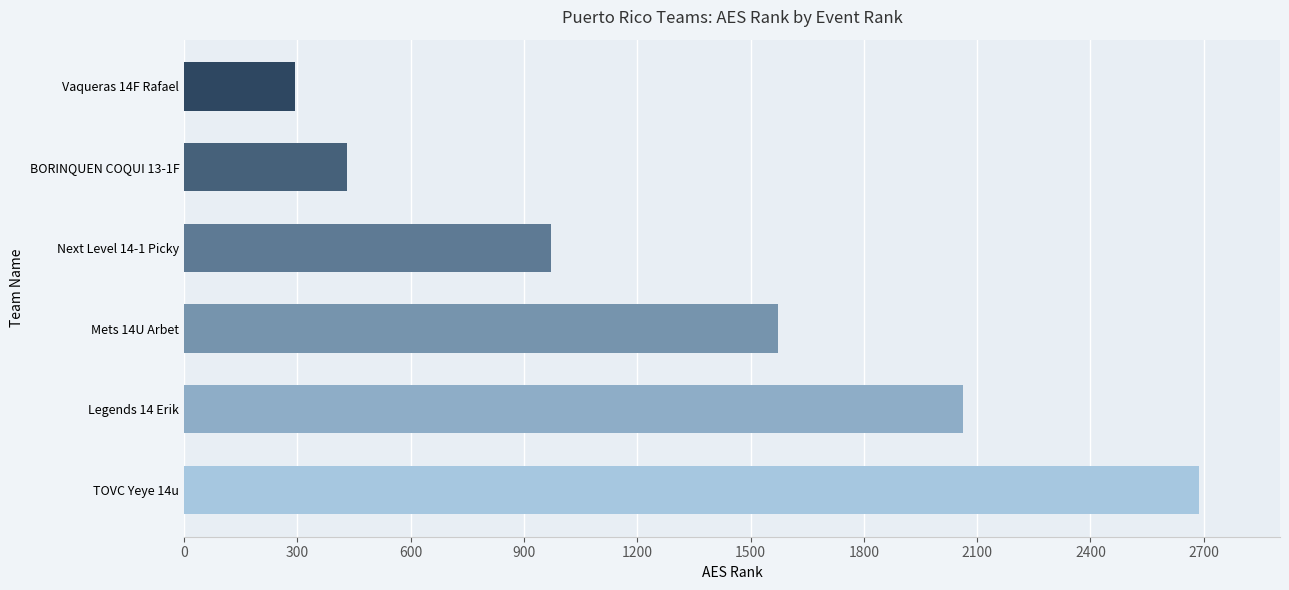

Read the value at Legends 14 Erik, to the nearest 100.

2100